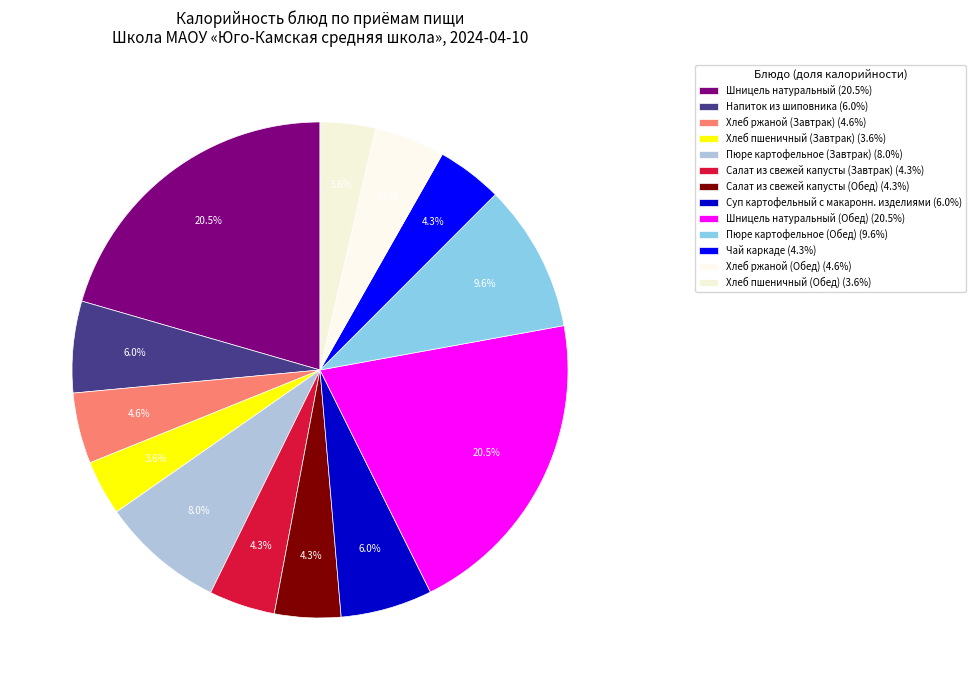

Rank the categories by value from lowest to highest.

Хлеб пшеничный (Завтрак), Хлеб пшеничный (Обед), Чай каркаде, Салат из свежей капусты (Завтрак), Салат из свежей капусты (Обед), Хлеб ржаной (Завтрак), Хлеб ржаной (Обед), Напиток из шиповника, Суп картофельный с макаронн. изделиями, Пюре картофельное (Завтрак), Пюре картофельное (Обед), Шницель натуральный, Шницель натуральный (Обед)